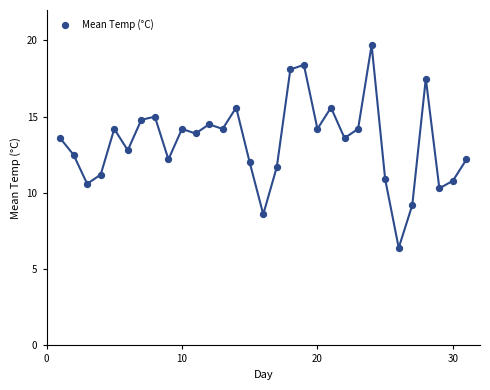

What is the range of X values (max minus min)?

30.0